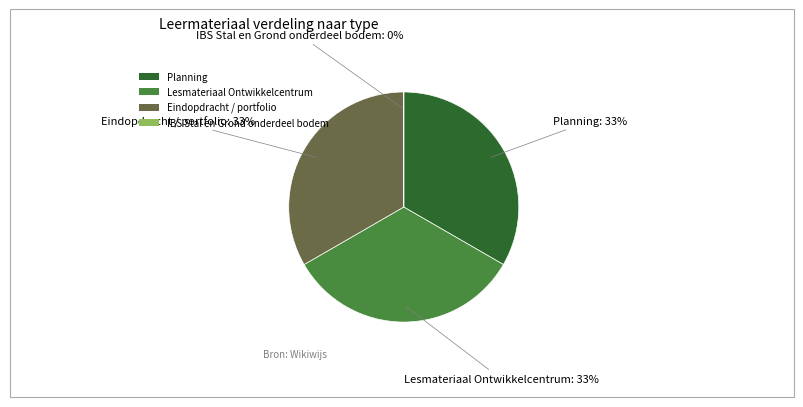

What portion of the pie excludes Lesmateriaal Ontwikkelcentrum?

66.7%